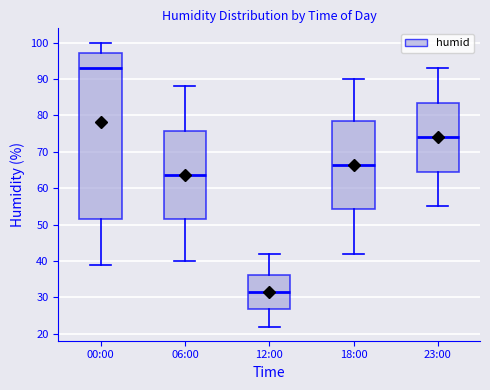

Reading left to right, read every box against the y-axis: the position of its median line, the range the box covers, and the ends of its whiskers. The values are not printed on the chart, so give them approximately, as read against the axis.

00:00: median 93, box 52 to 97, whiskers 39 to 100
06:00: median 64, box 52 to 76, whiskers 40 to 88
12:00: median 32, box 27 to 36, whiskers 22 to 42
18:00: median 67, box 54 to 79, whiskers 42 to 90
23:00: median 74, box 65 to 84, whiskers 55 to 93